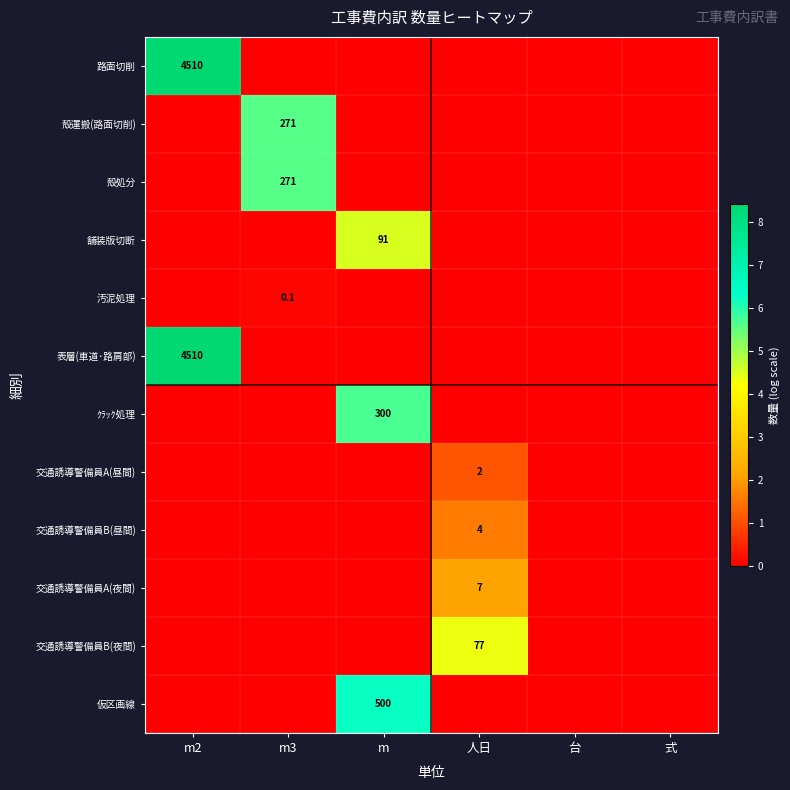

At which category is the sum across all series the highest?

m2